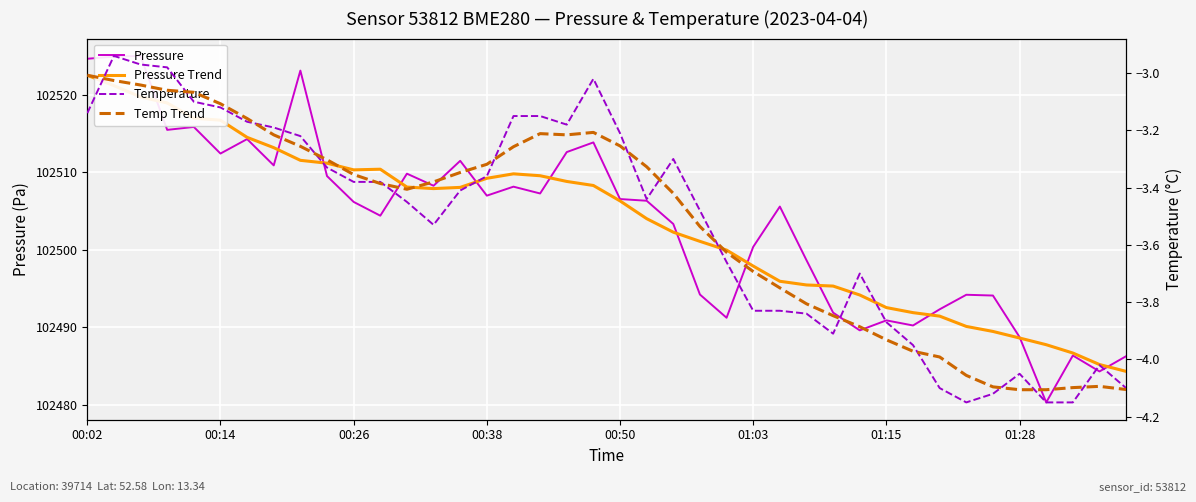

What is the difference between the maximum and second lowest values in the Pressure Trend series?

37.4